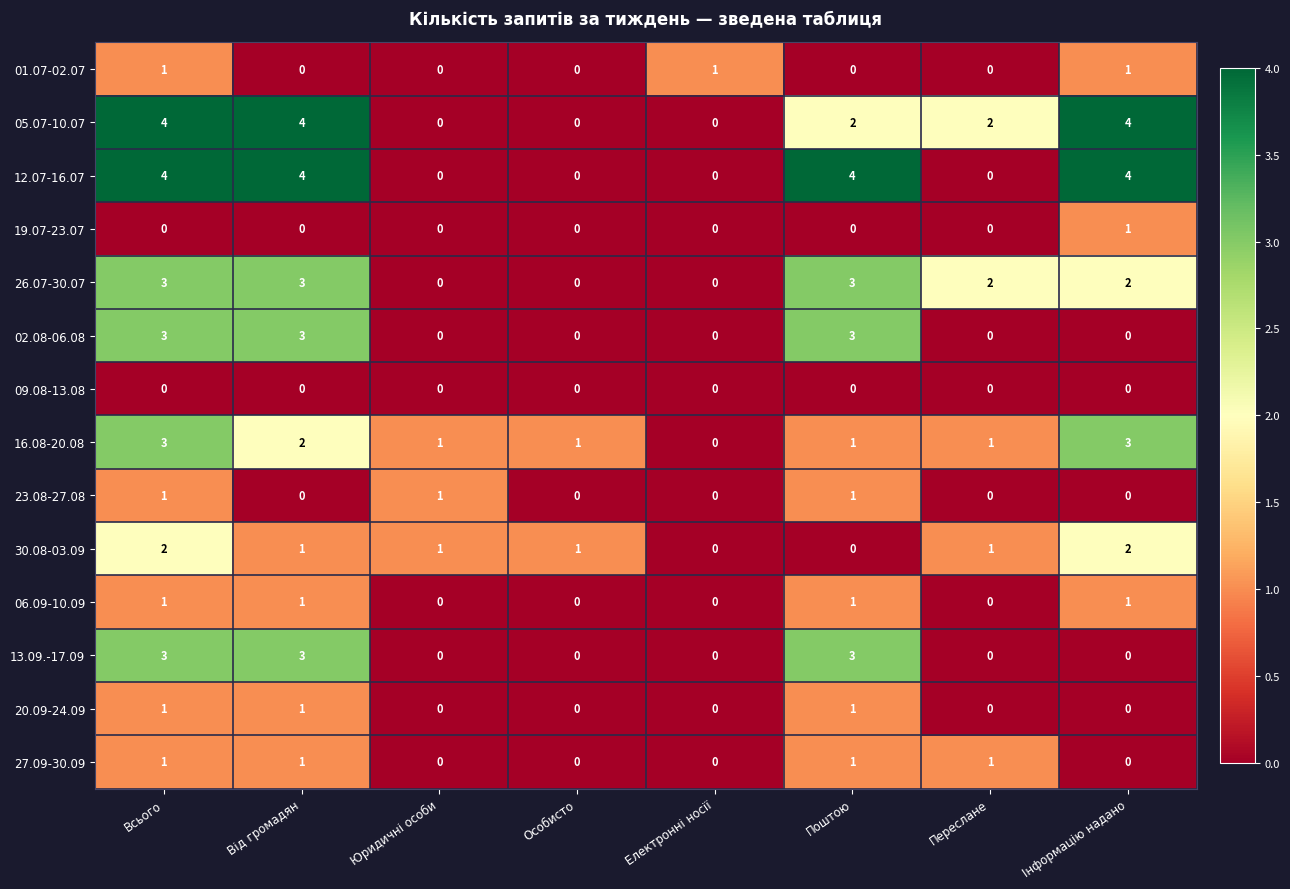

What is the difference between the second highest and minimum values in the 26.07-30.07 series?

3